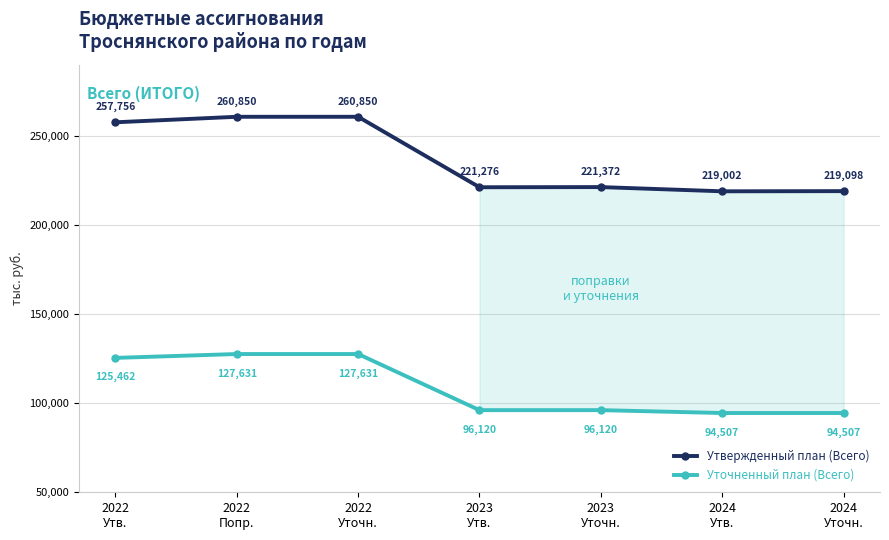

List the labels in order of Уточненный план (Всего) value, largest first.

2022
Попр., 2022
Уточн., 2022
Утв., 2023
Утв., 2023
Уточн., 2024
Утв., 2024
Уточн.